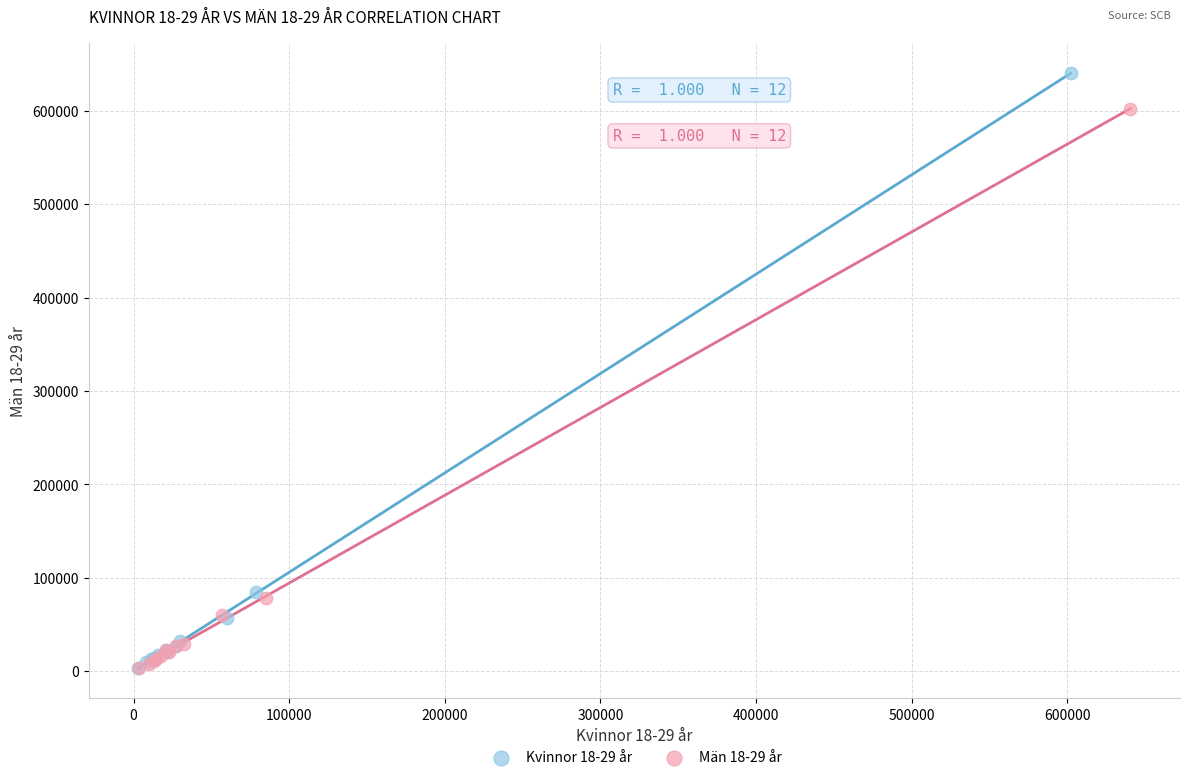

Which series has the widest spread of Y values?

Kvinnor 18-29 år